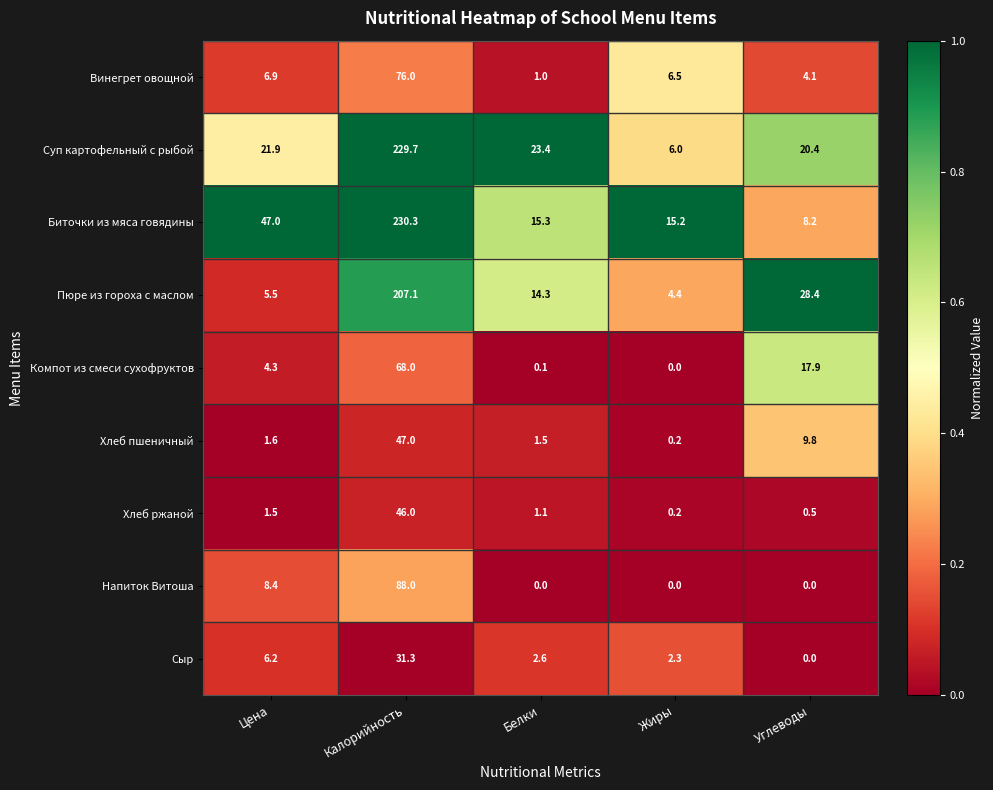

The value of Суп картофельный с рыбой at Калорийность is 229.7. True or false?

True